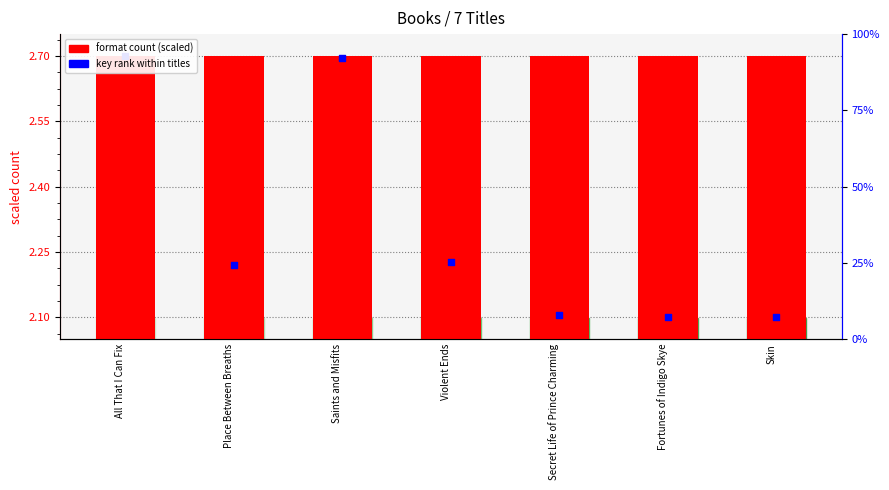

Which series reaches the maximum Y coordinate?

format count (scaled)